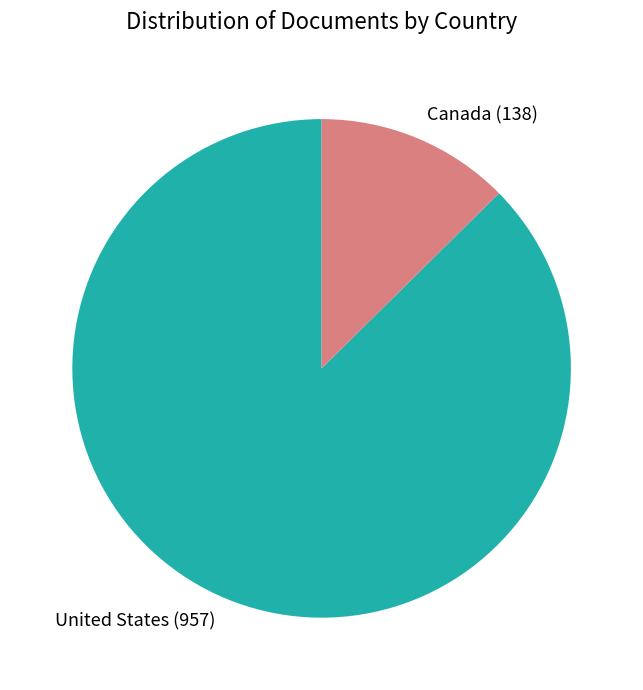

Do United States and Canada together represent more than half of the pie?

Yes